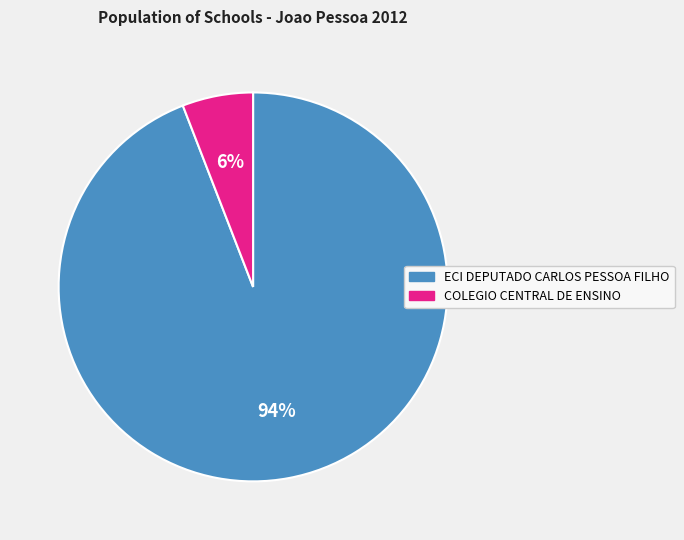

Which has a higher value, COLEGIO CENTRAL DE ENSINO or ECI DEPUTADO CARLOS PESSOA FILHO?

ECI DEPUTADO CARLOS PESSOA FILHO